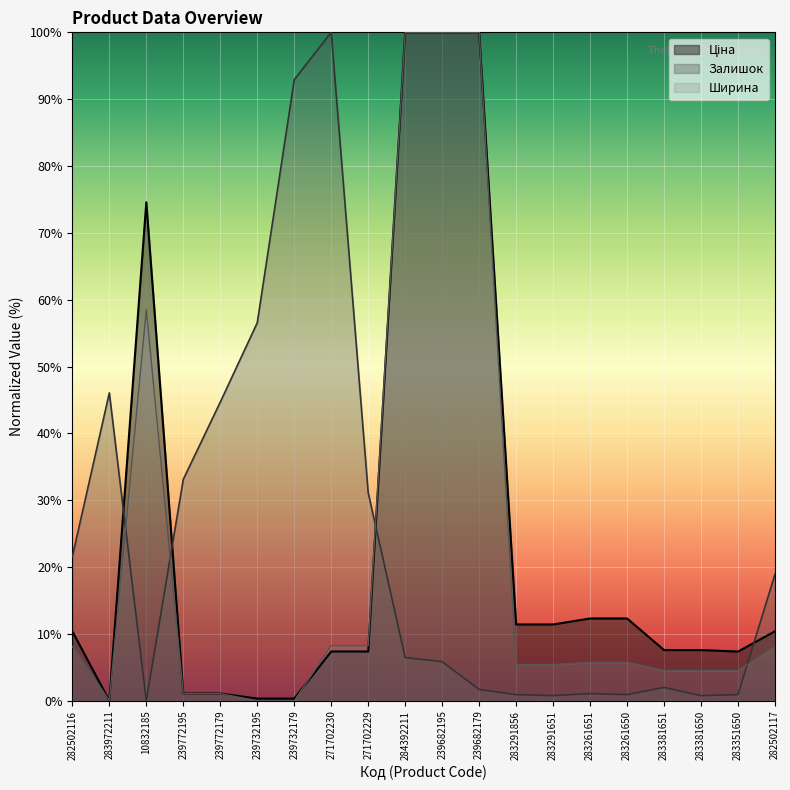

At which label is Ширина closest to 50?

10832185